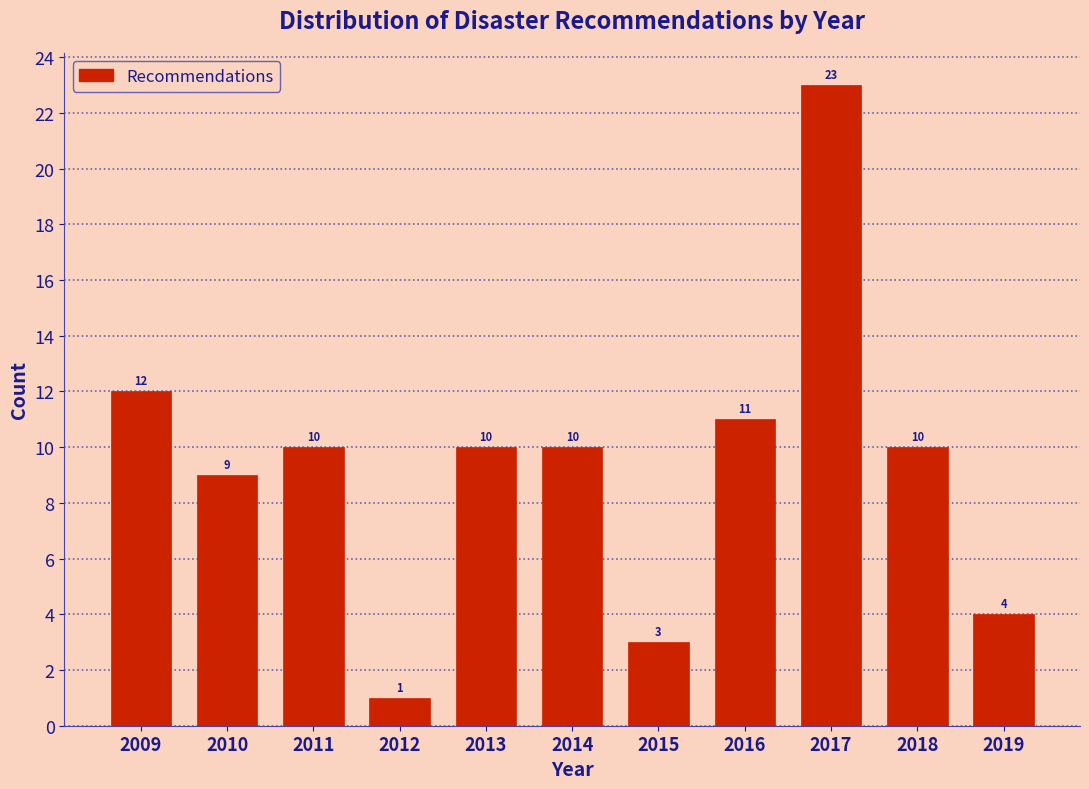

Reading left to right, list all the values displayed in this chart.

2009=12	2010=9	2011=10	2012=1	2013=10	2014=10	2015=3	2016=11	2017=23	2018=10	2019=4